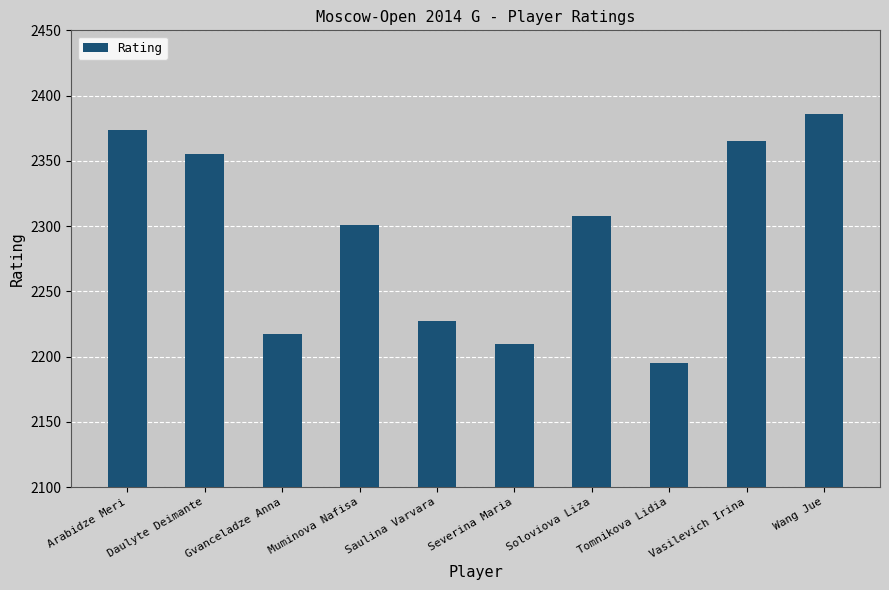

The chart shows a value of 2227 at Saulina Varvara. True or false?

True